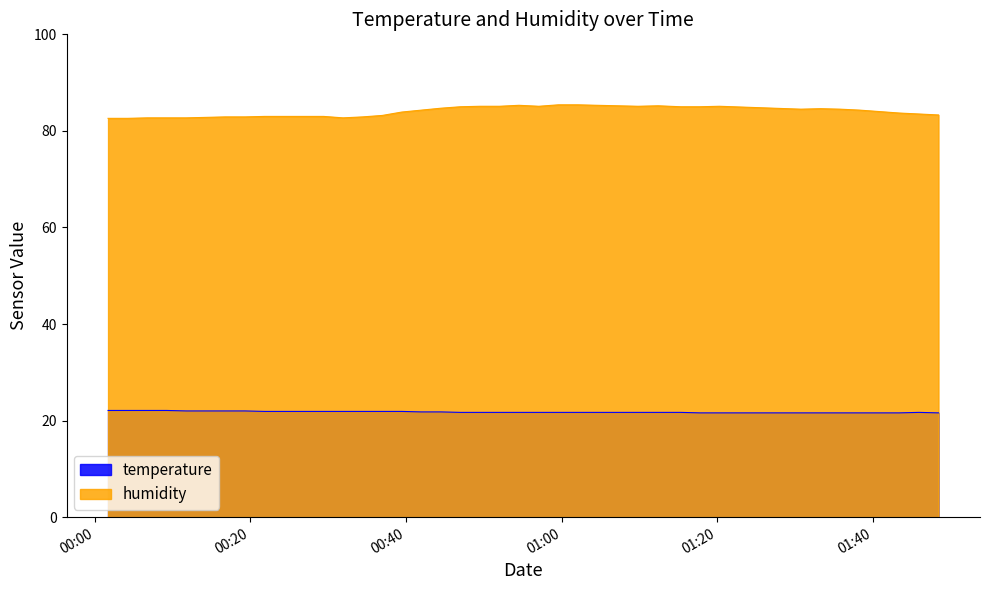

What is the difference between the maximum and minimum values in the temperature series?

0.5